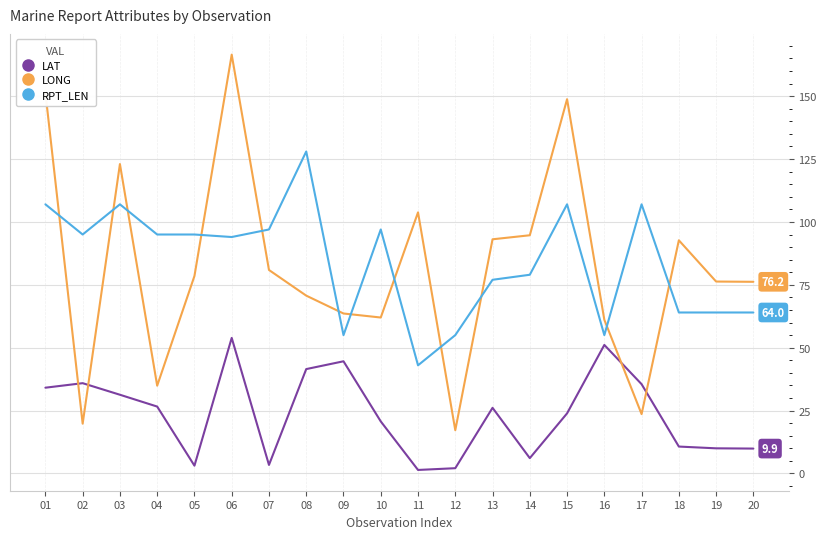

Is the value of RPT_LEN at 18 greater than the value of LONG at 03?

No